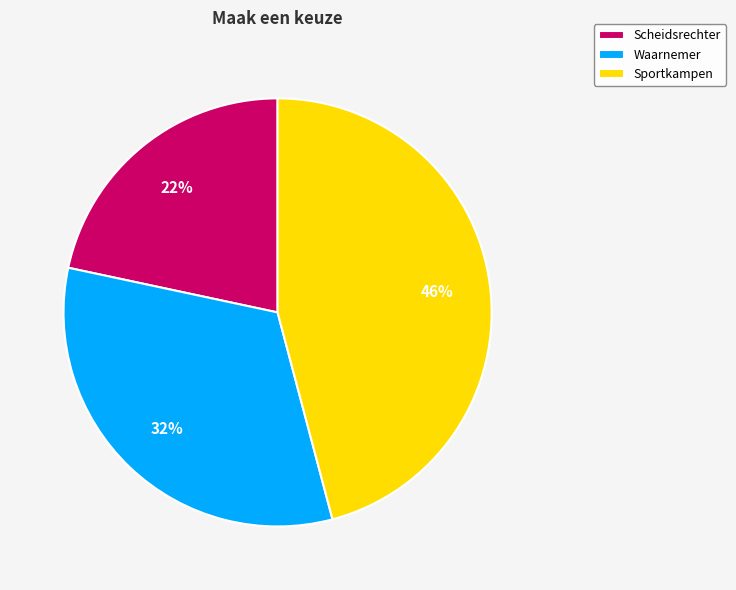

Is it true that Waarnemer is 20% of the pie?

False